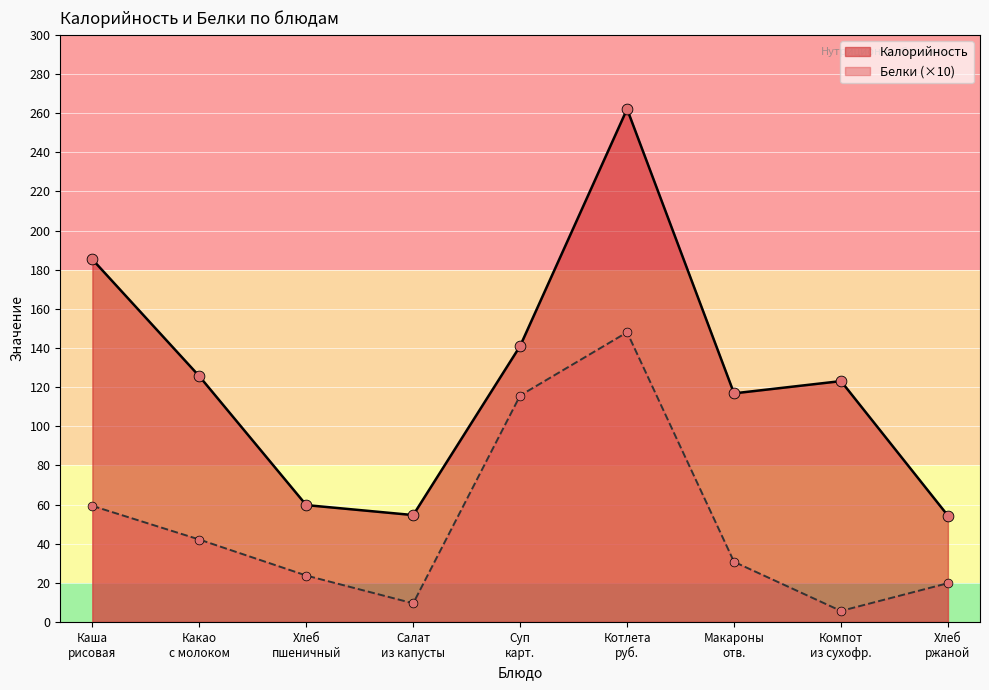

Is the value of Белки at Хлеб ржаной greater than the value of Калорийность at Какао с молоком?

No